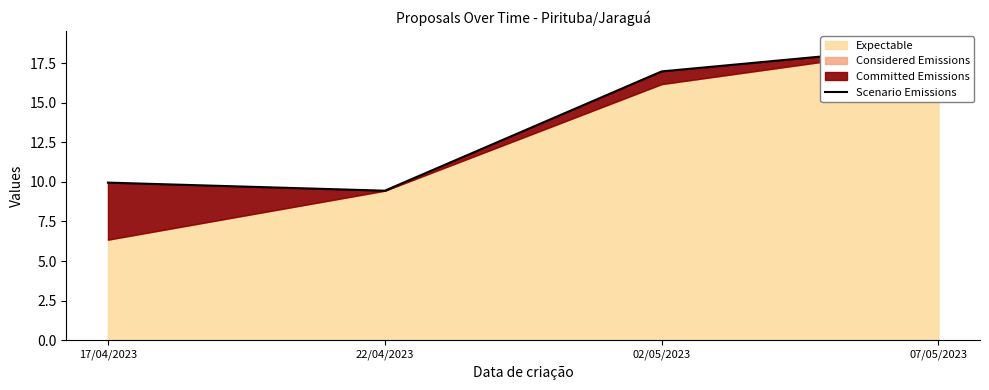

What is the change in value from 17/04/2023 to 22/04/2023?

-0.5